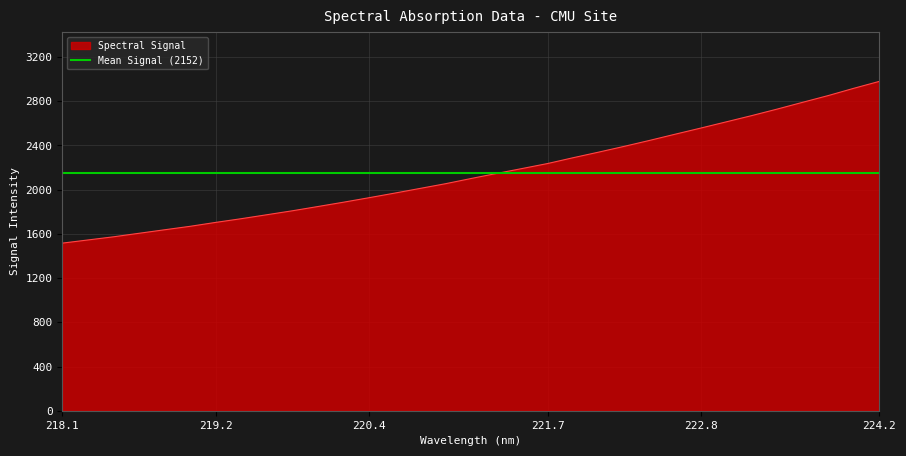

What is the difference between the maximum and second lowest values?

1434.5